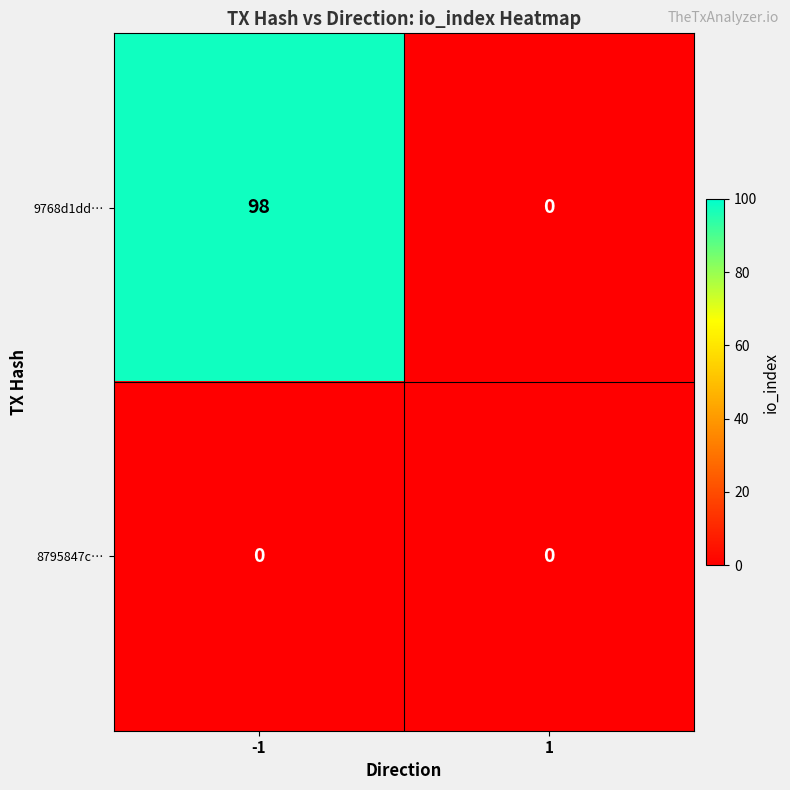

Reading left to right, transcribe all the data shown in this chart.

9768d1dd…: 98	0
8795847c…: 0	0